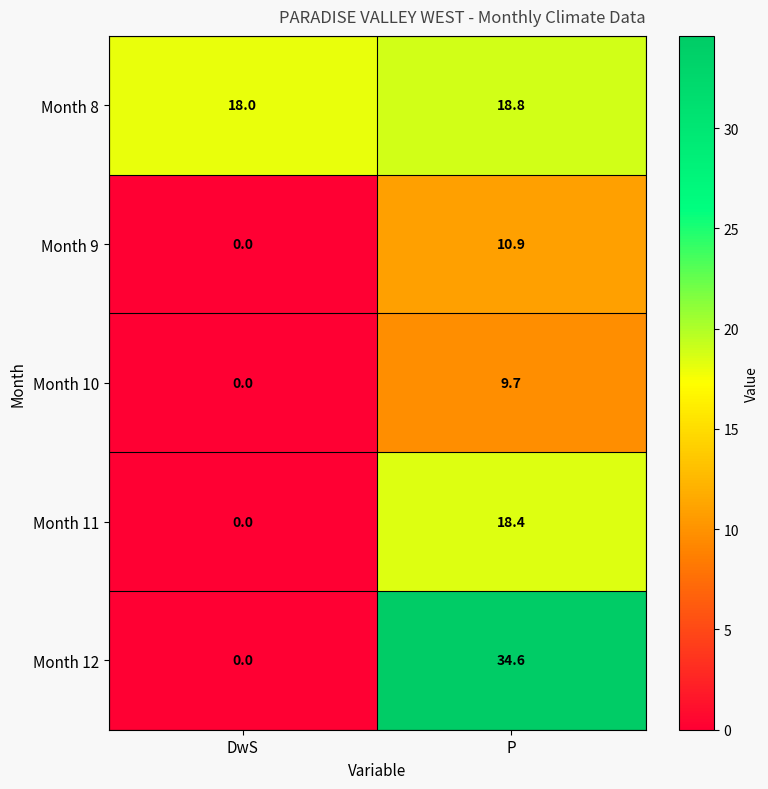

The value of Month 12 at P is 55.2. True or false?

False